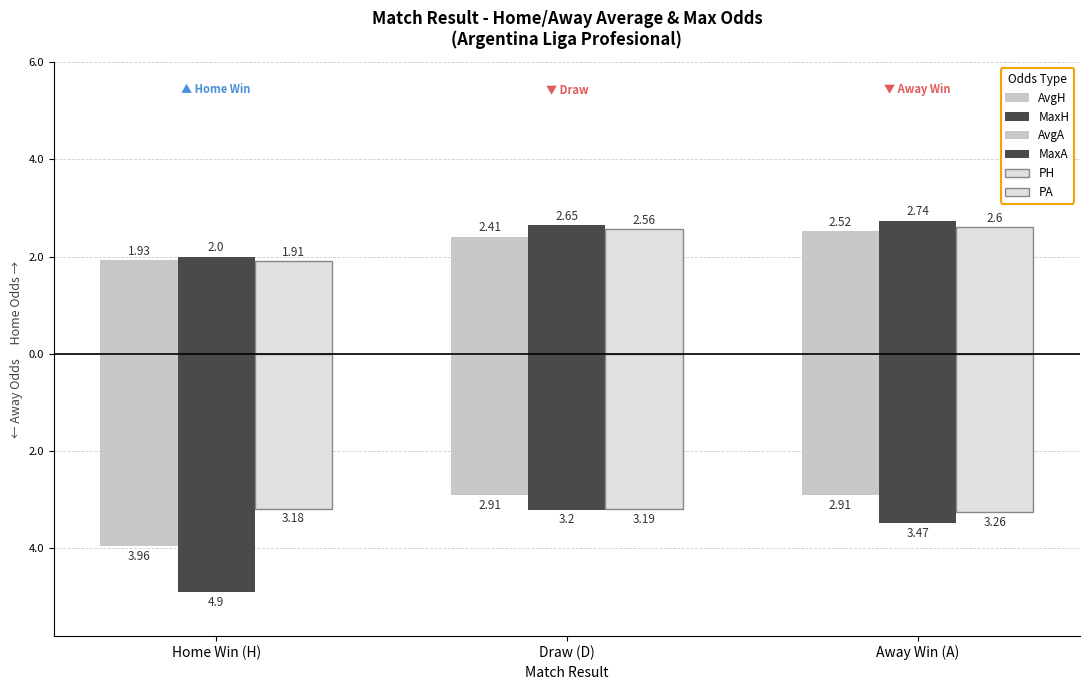

Are the bars grouped side by side (vs. stacked)?

Yes